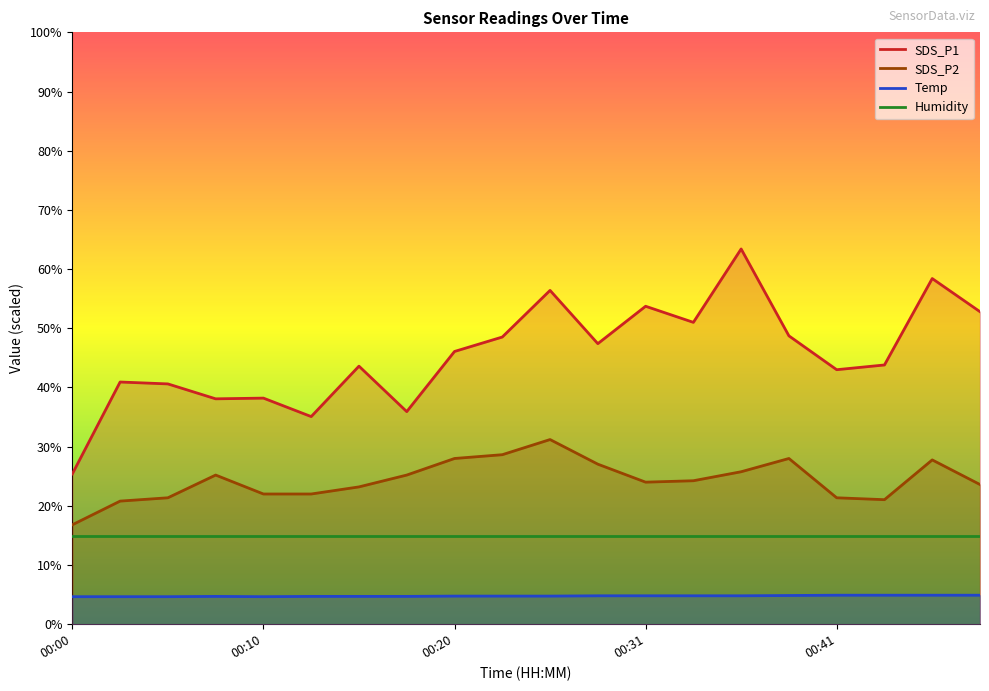

Which series changed the most between 00:23 and 00:48?

SDS_P2